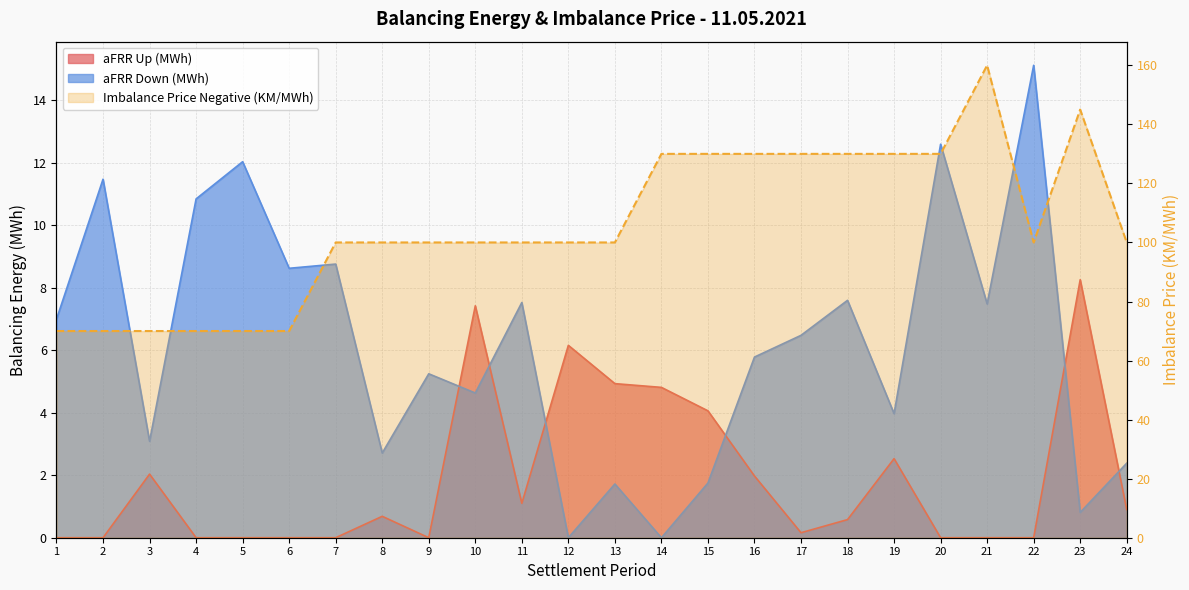

At 6, list the series in order from smallest to largest.

aFRR Up (MWh), aFRR Down (MWh), Imbalance Price Negative (KM/MWh)